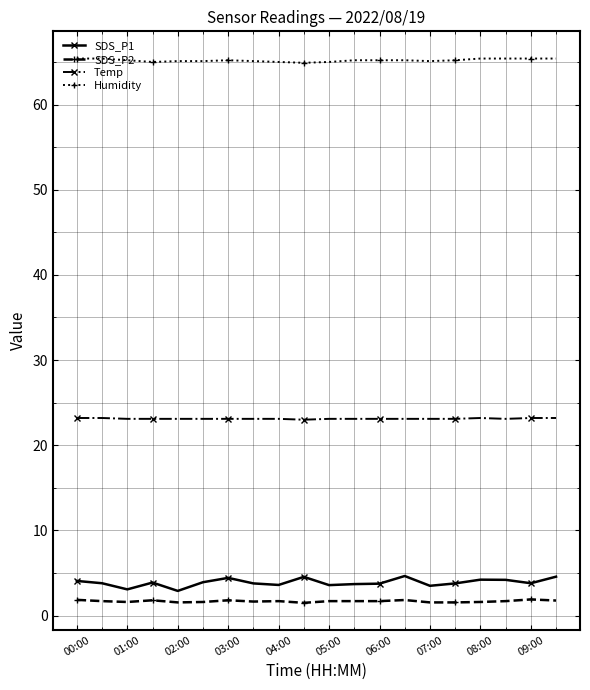

What is the maximum value shown in the chart?

65.4